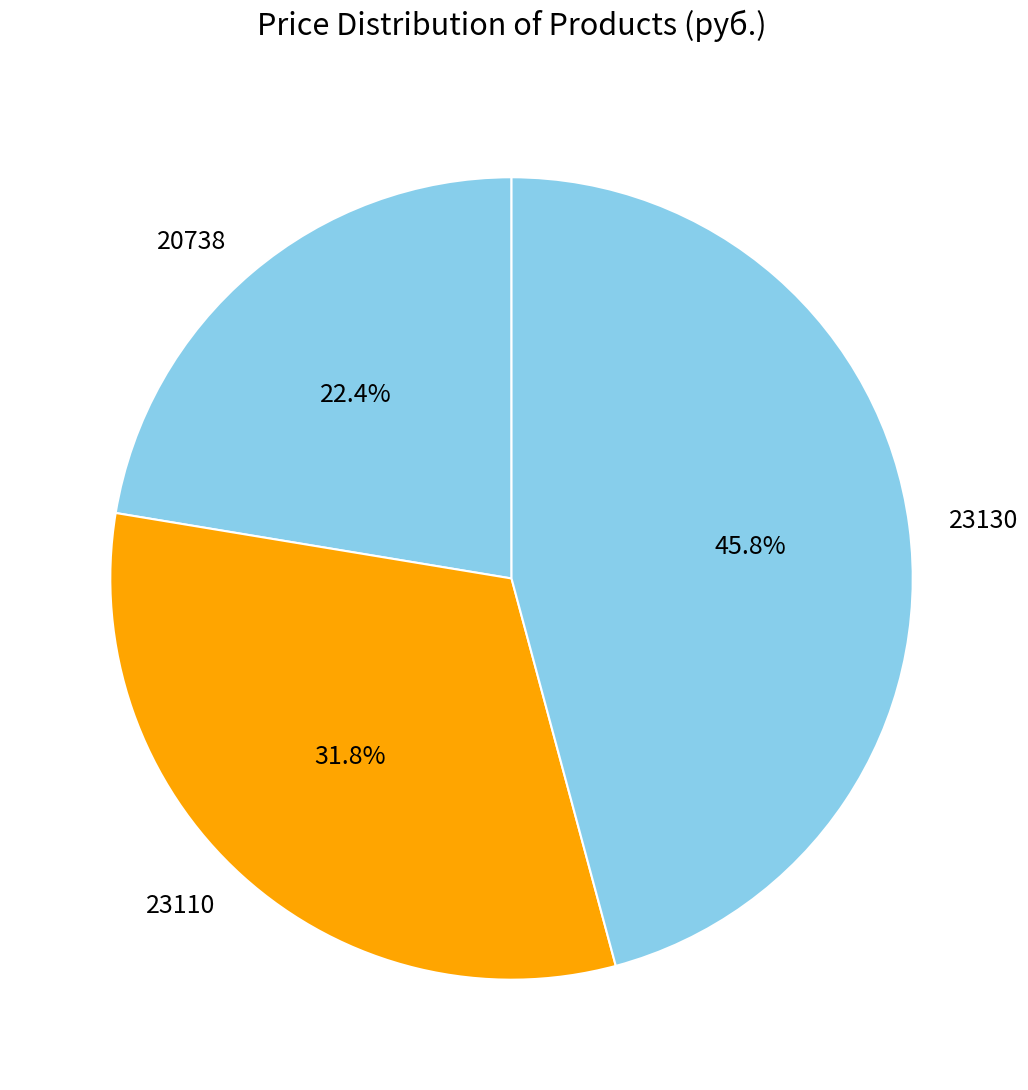

Does 23110 account for over 50% of the chart?

No